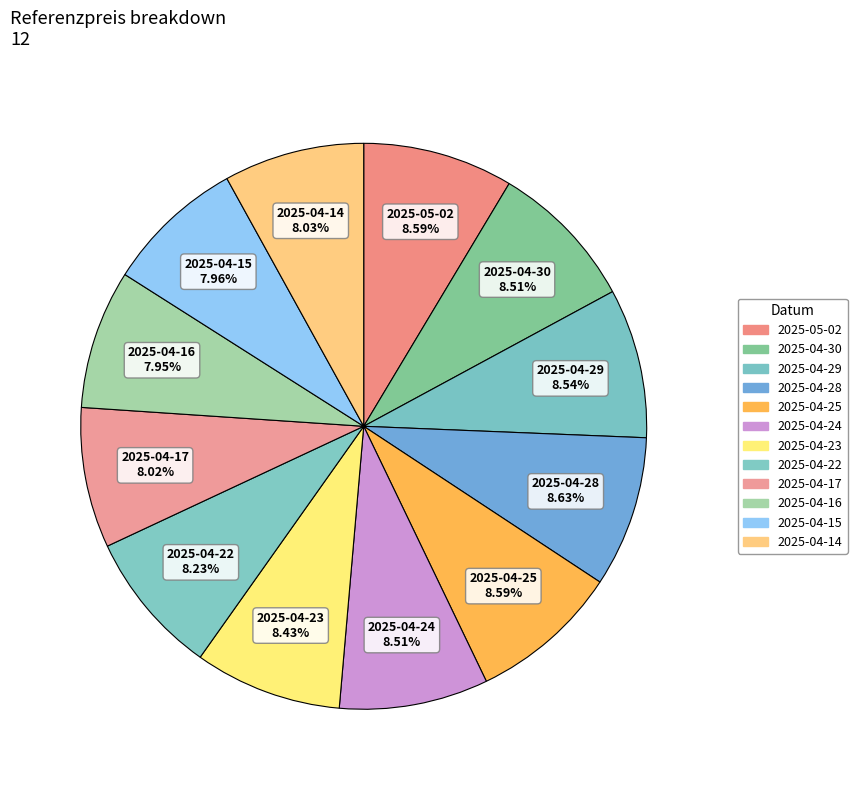

How many segments does this pie chart have?

12